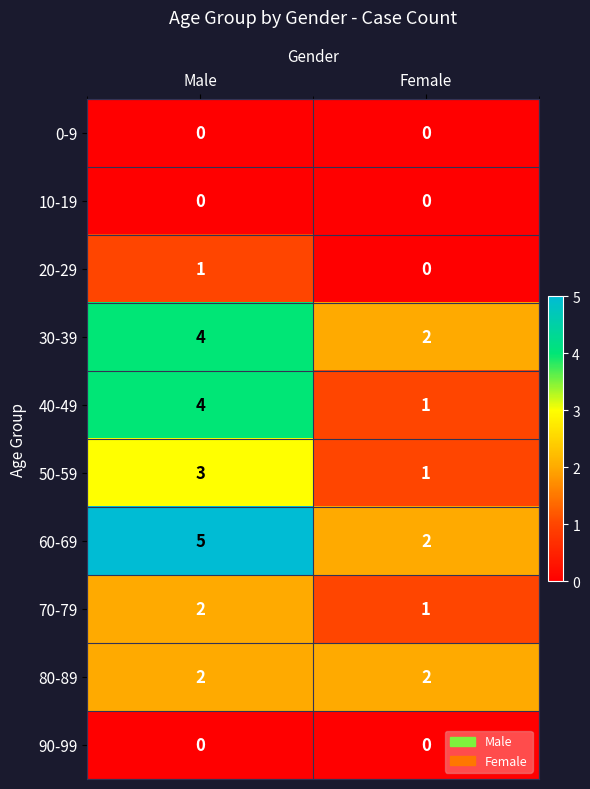

What is the sum of all 50-59 values?

4